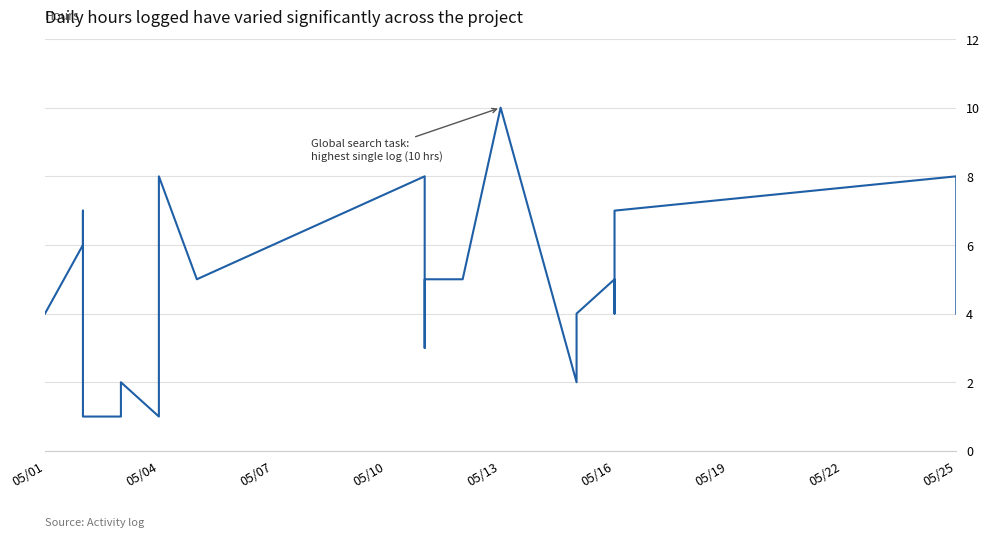

What is the sum of all values?

122